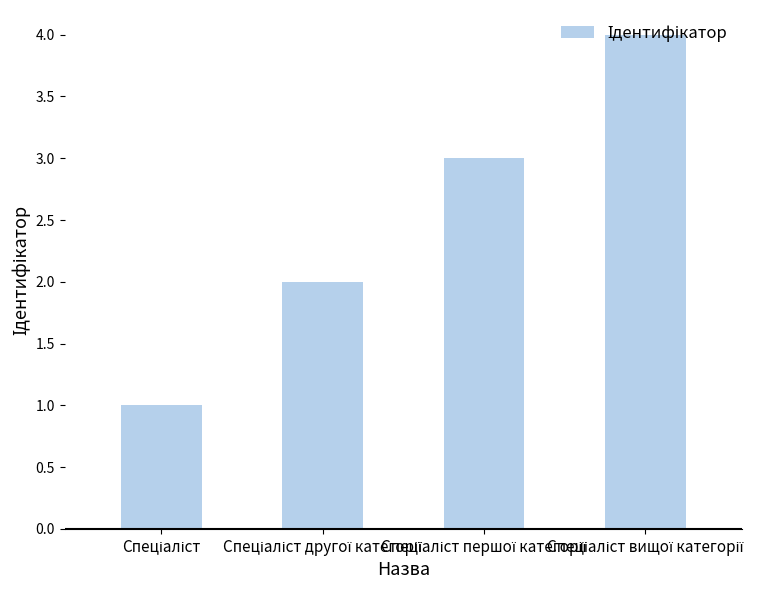

What is the greatest value displayed?

4